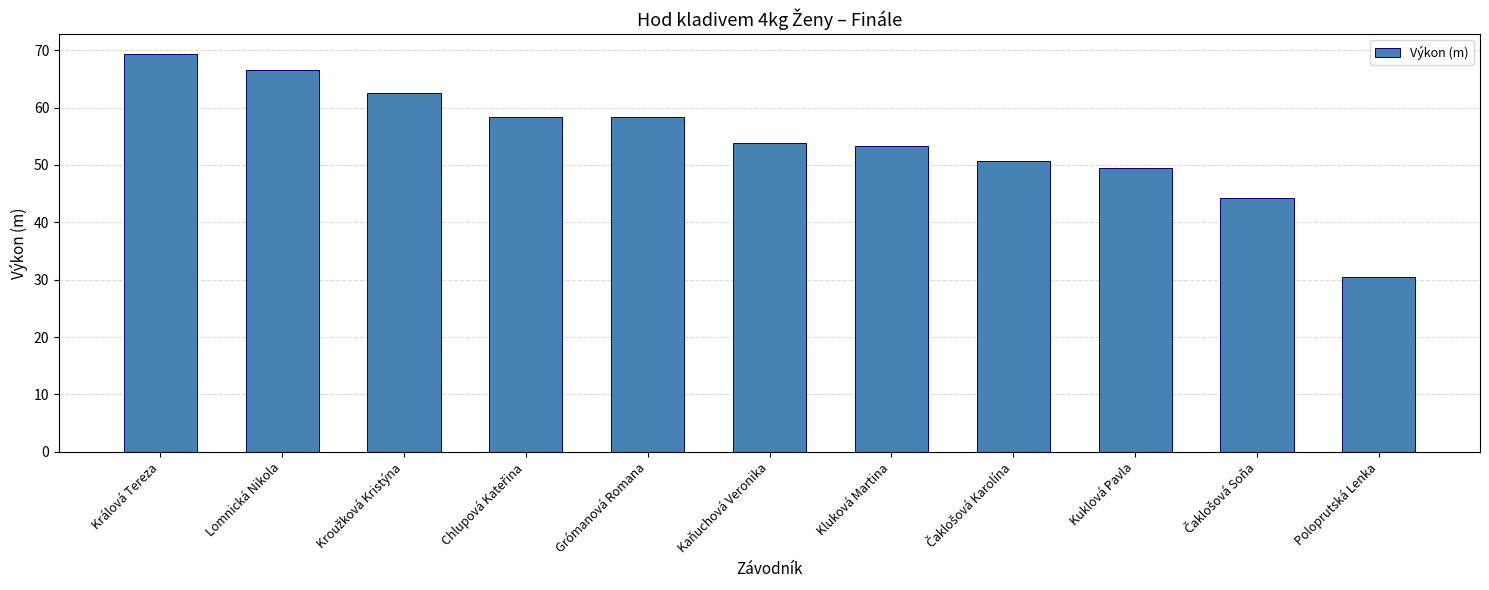

Does the chart contain any negative values?

No